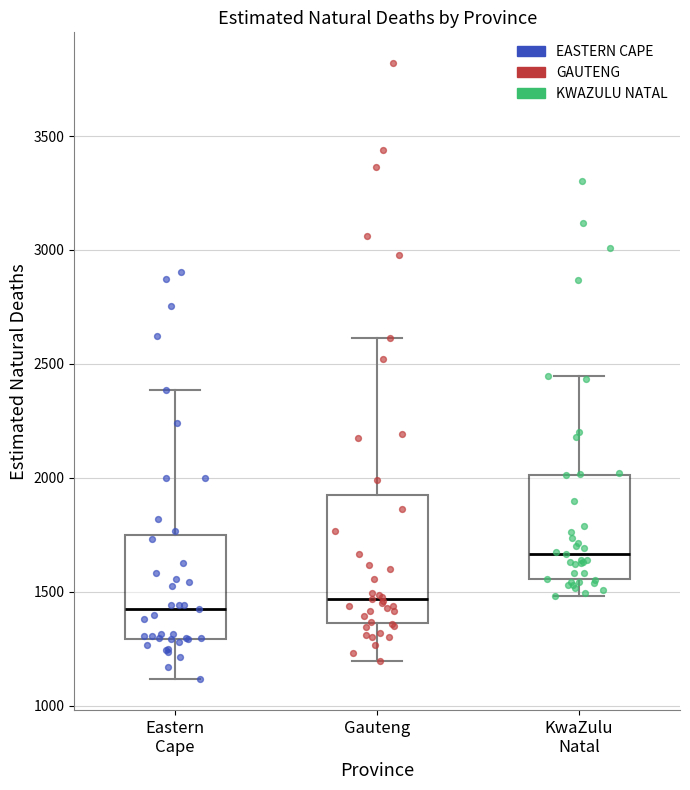

Reading left to right, read every box against the y-axis: the position of its median line, the range the box covers, and the ends of its whiskers. The values are not printed on the chart, so give them approximately, as read against the axis.

Eastern Cape: median 1400, box 1300 to 1750, whiskers 1100 to 2400
Gauteng: median 1450, box 1350 to 1950, whiskers 1200 to 2600
KwaZulu Natal: median 1650, box 1550 to 2000, whiskers 1500 to 2450